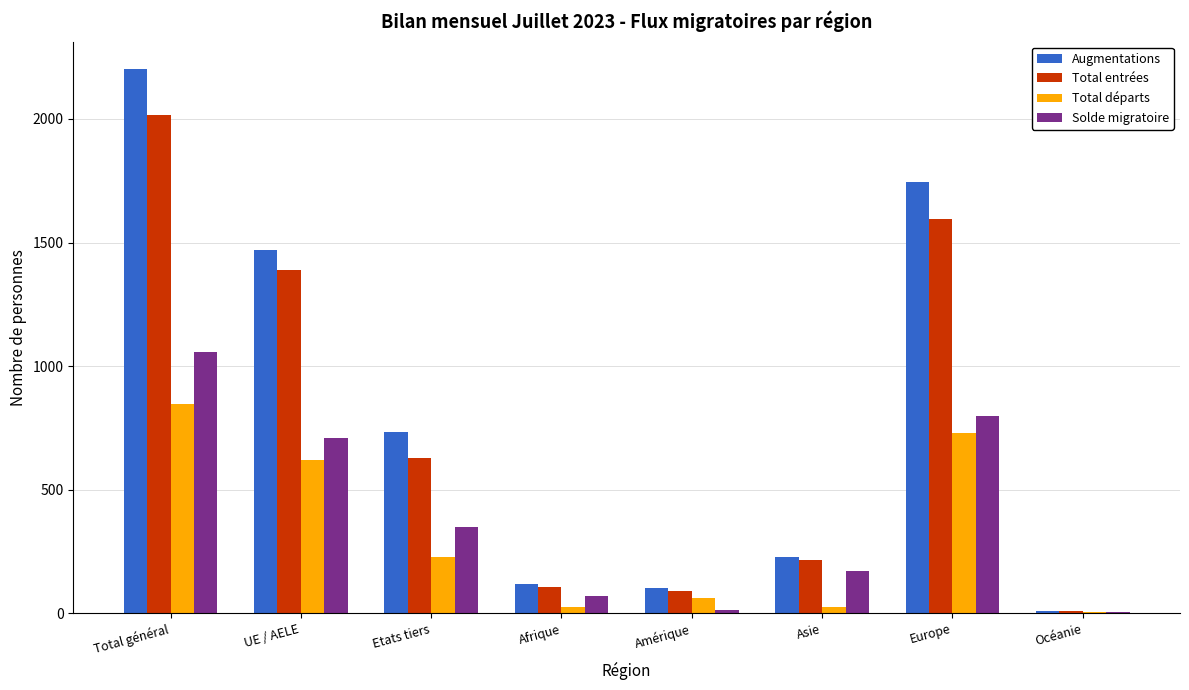

What is the highest value of the Total entrées series?

2015